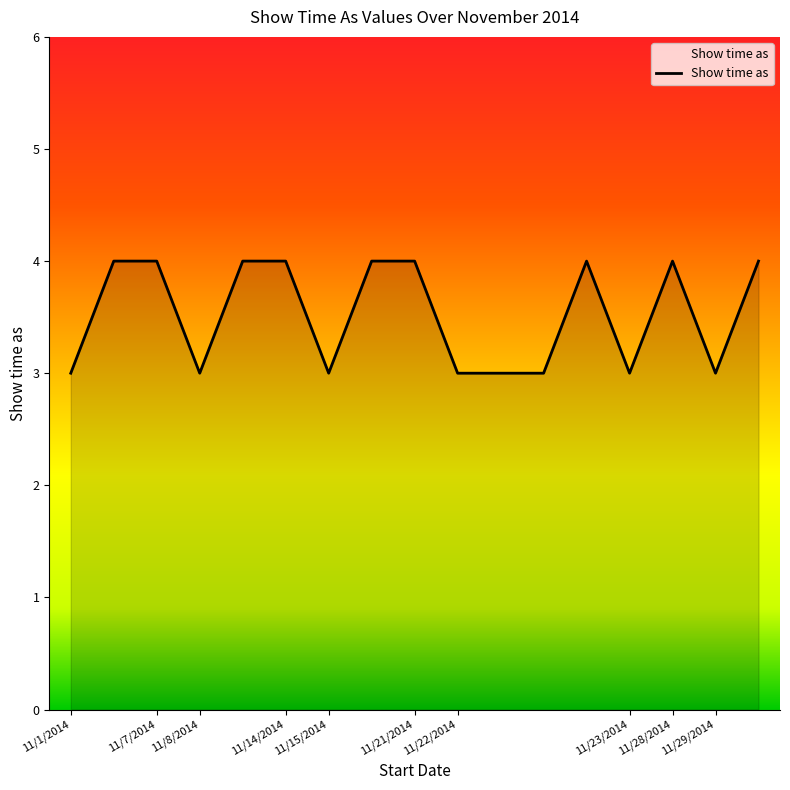

How many values are below 4?

8